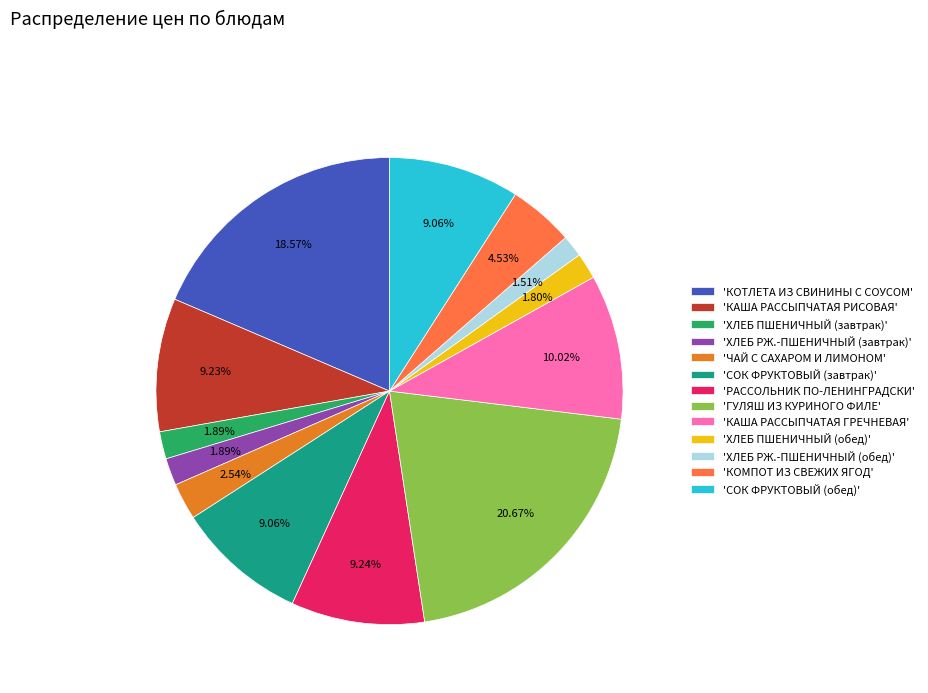

Does any single category account for the majority?

No